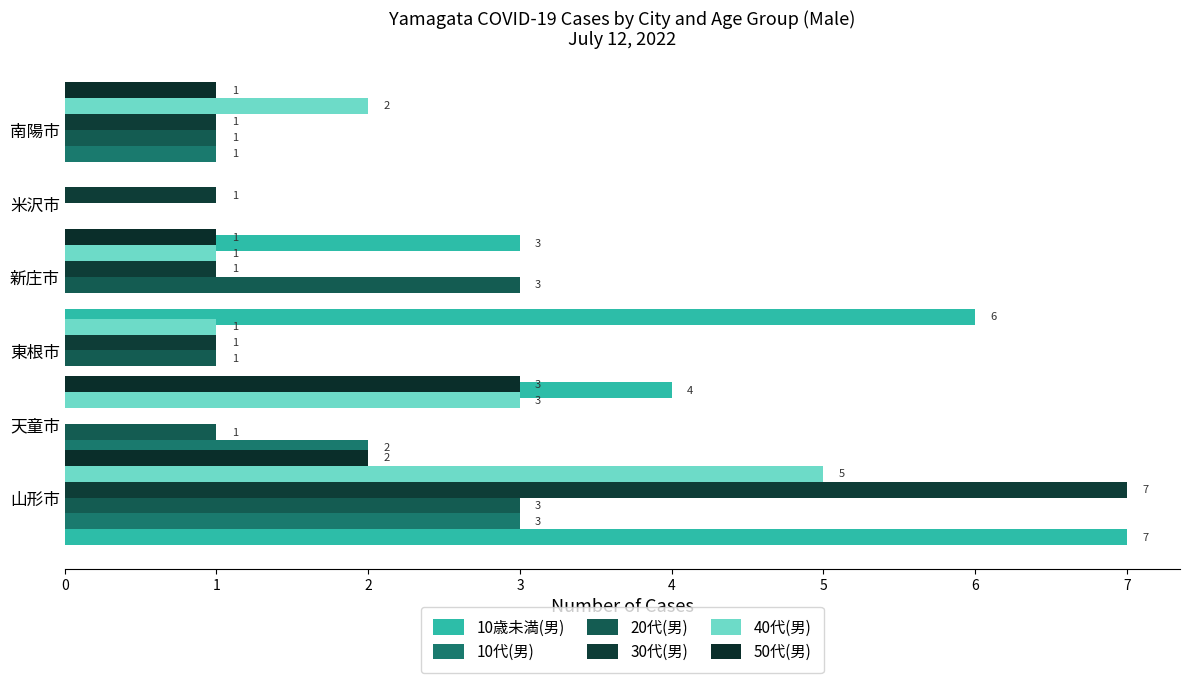

List the series in order of their peak value, highest first.

10歳未満(男), 30代(男), 40代(男), 10代(男), 20代(男), 50代(男)